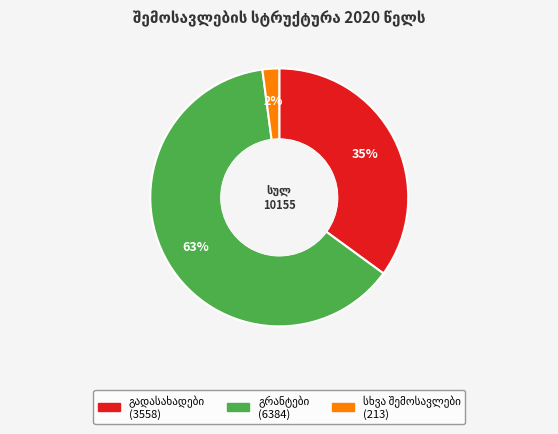

Is there a majority slice in this chart?

Yes